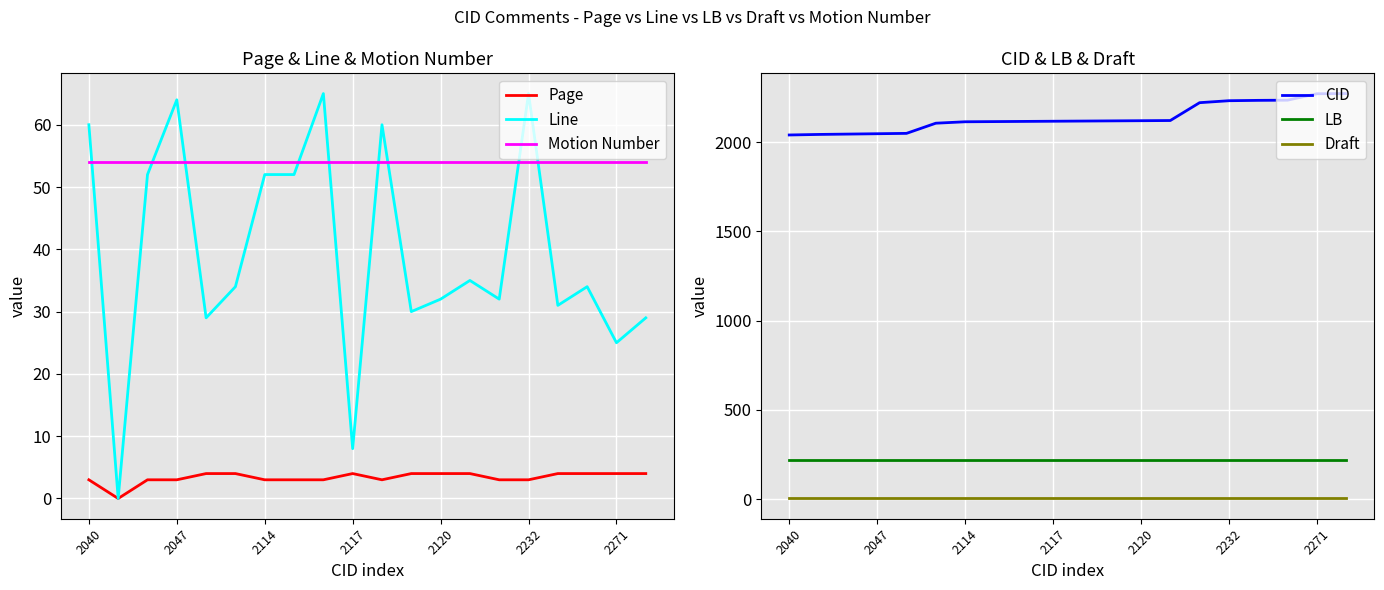

Is it true that Motion Number equals 54 at 2232?

True